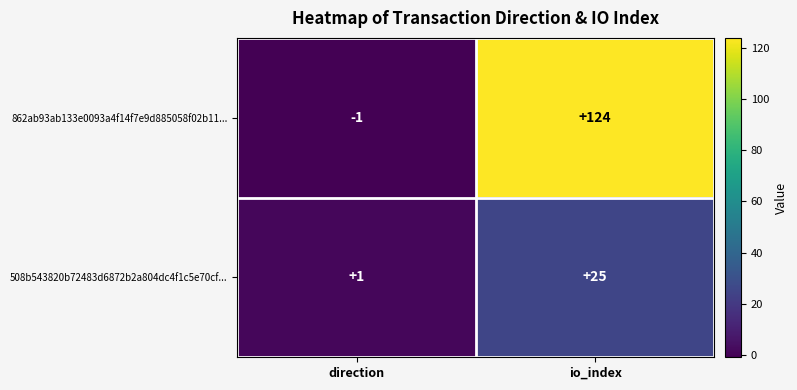

At which label is 862ab93ab133e0093a4f14f7e9d885058f02b11... closest to 61?

direction